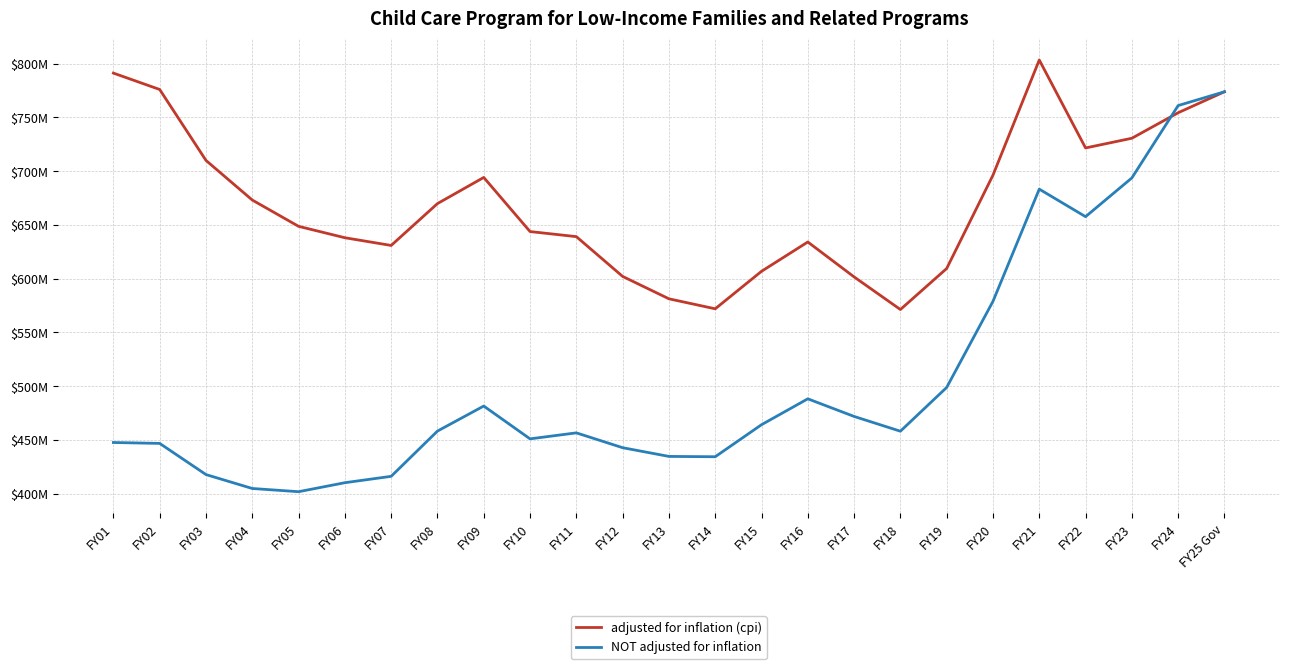

Where do NOT adjusted for inflation and adjusted for inflation (cpi) first cross each other?

FY23 and FY24